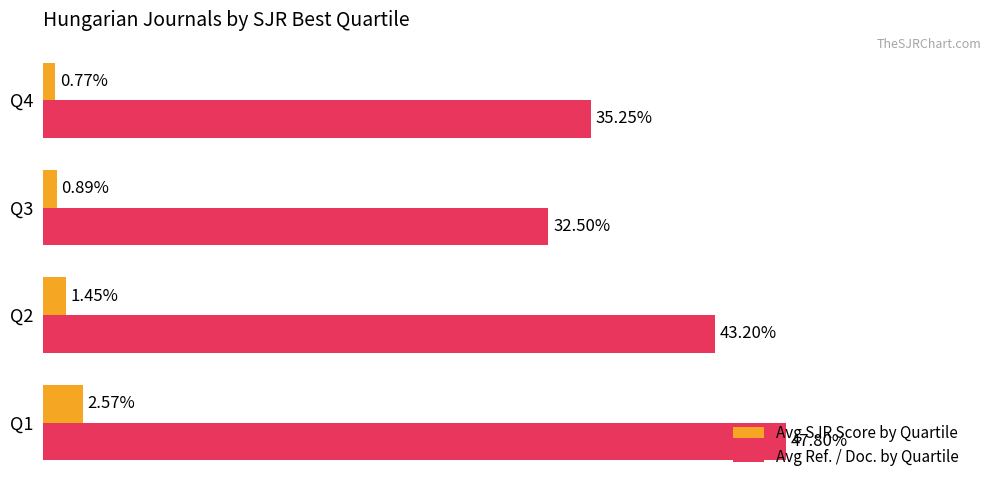

At Q4, list the series in order from smallest to largest.

Avg SJR Score by Quartile, Avg Ref. / Doc. by Quartile